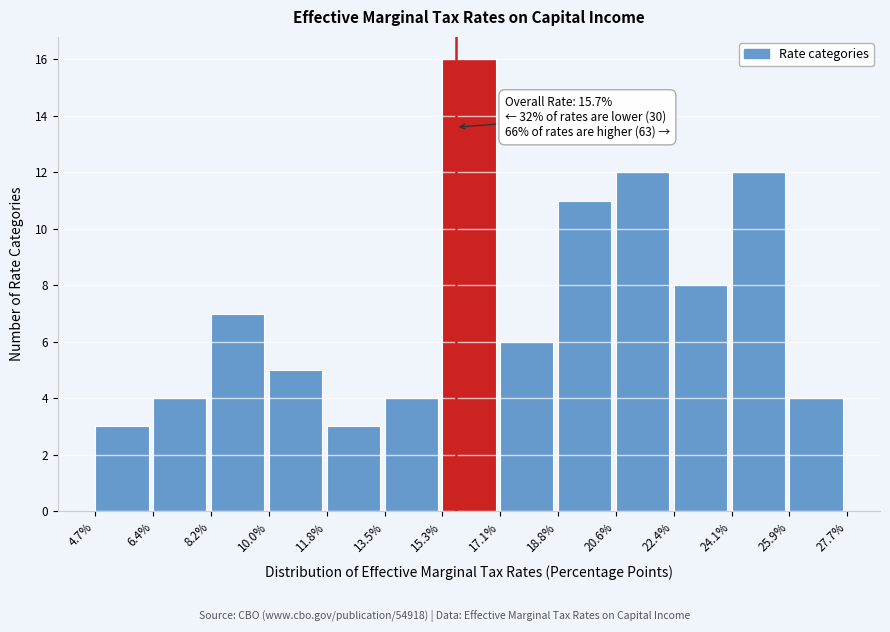

Which range on the x-axis has the tallest bar?

15.3% to 17.1%